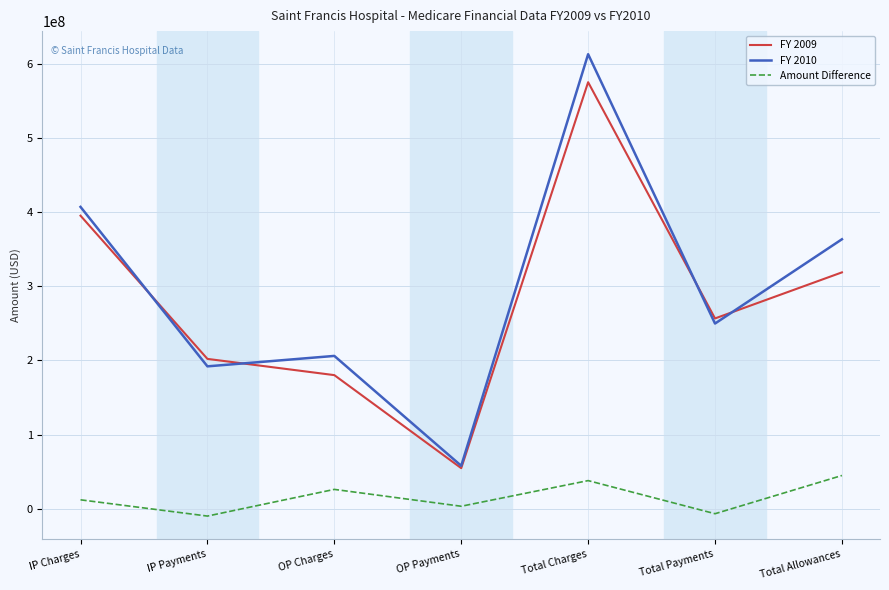

Which series has the largest total across all categories?

FY 2010